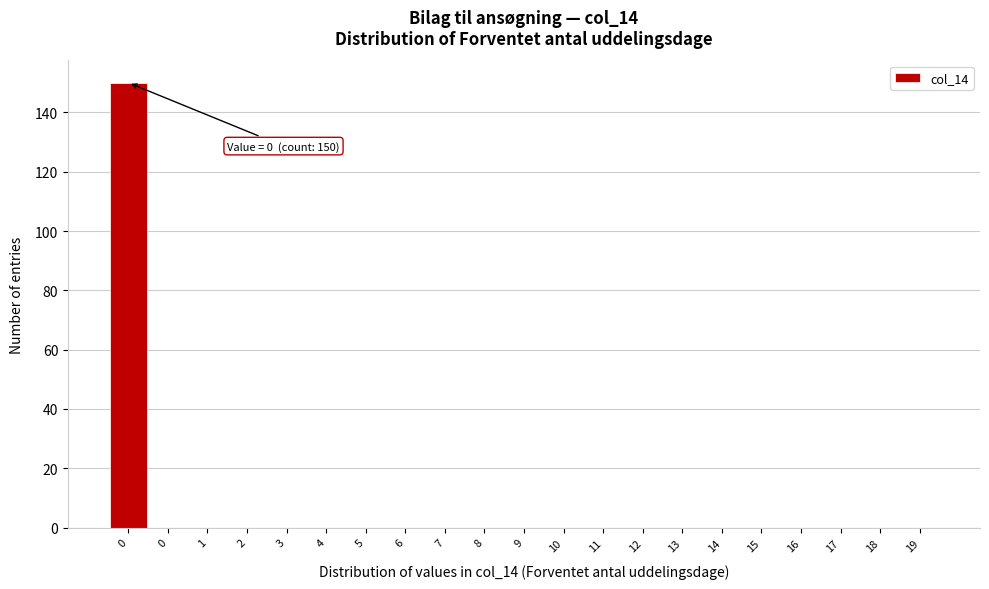

Count the number of categories in the chart.

21